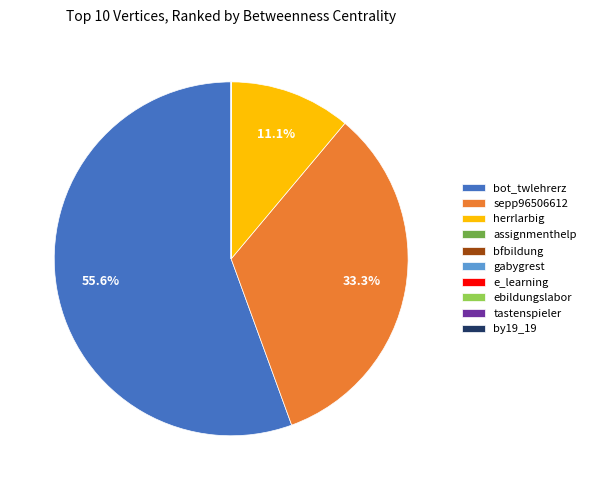

How much of the chart is everything except bot_twlehrerz?

44.4%